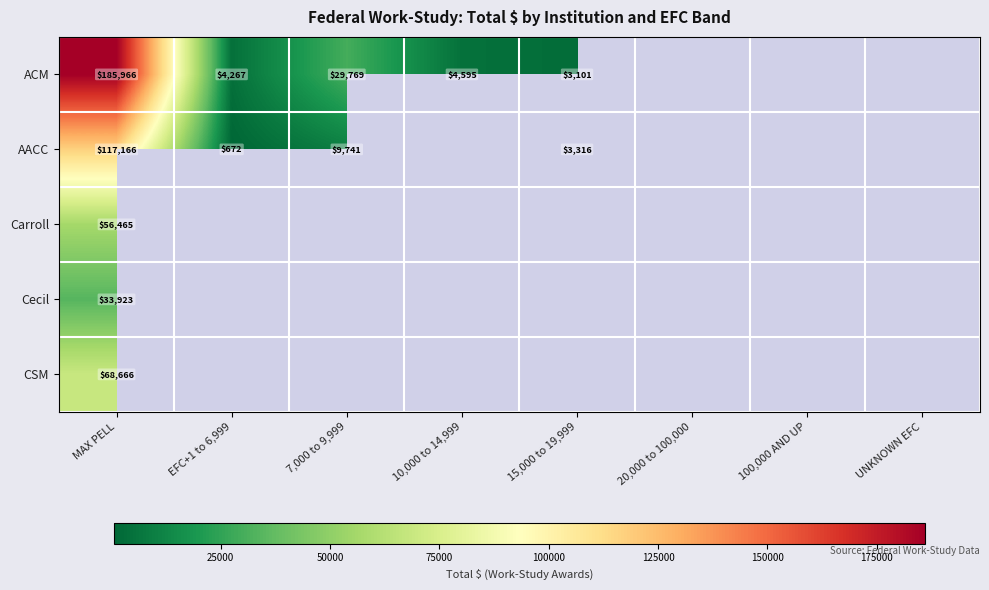

How many data points does each series have?

8